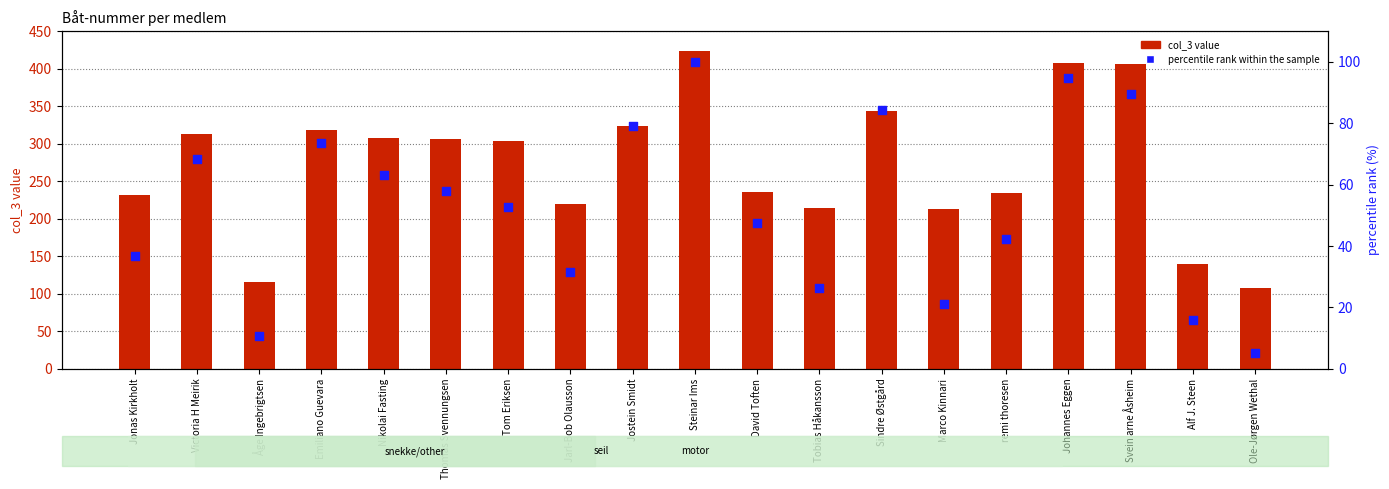

Which series reaches the minimum Y coordinate?

percentile rank within the sample